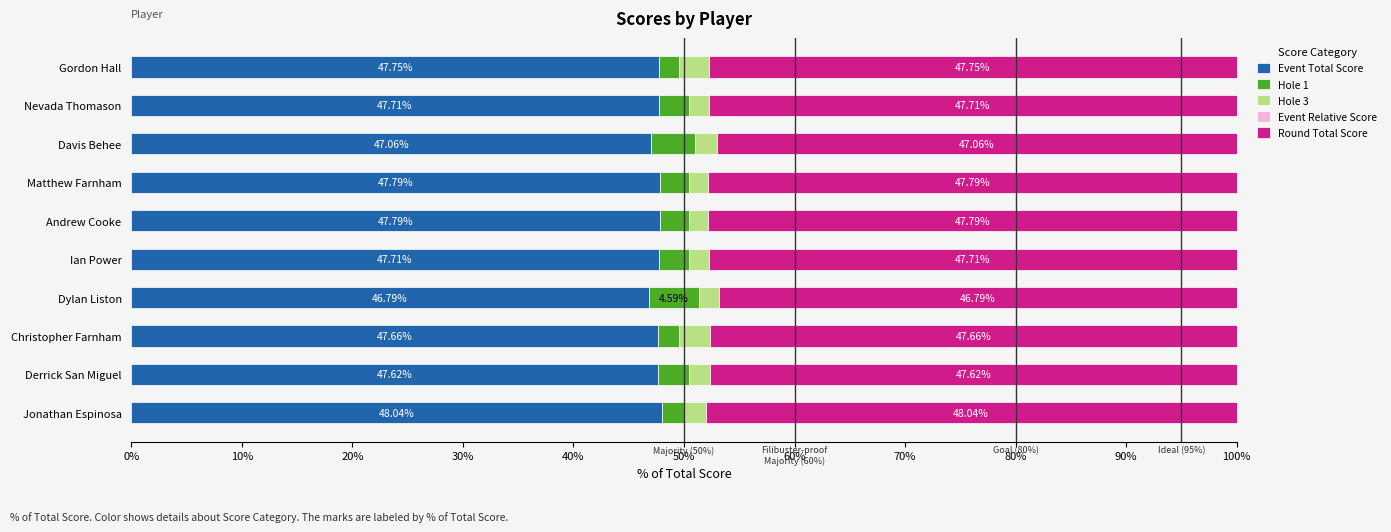

Which category has the lowest value in the Event Total Score series?

Dylan Liston